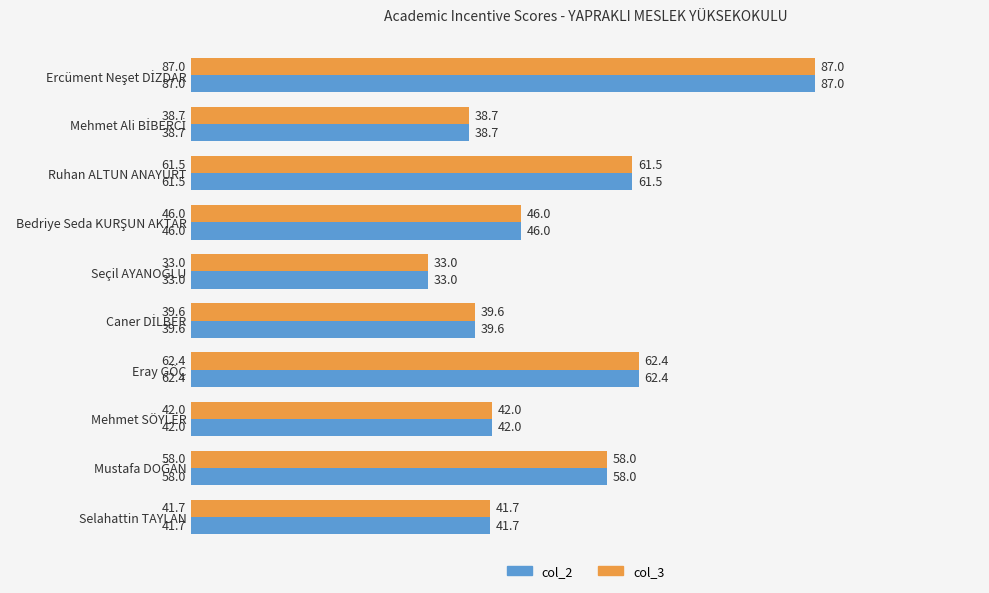

What is the lowest value of the col_2 series?

33.0